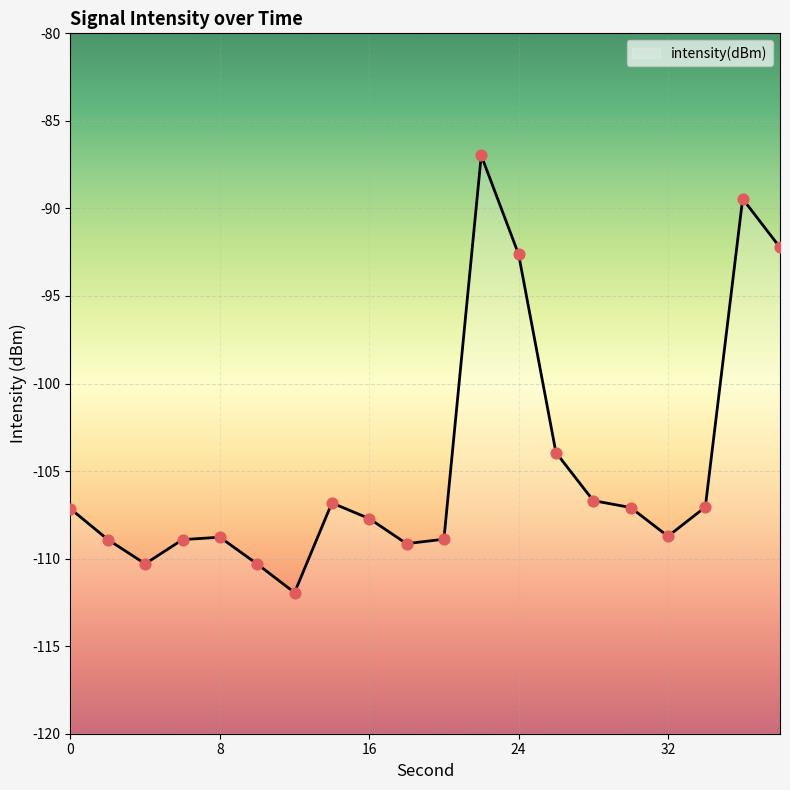

What is the change in value from 10 to 12?

-1.6